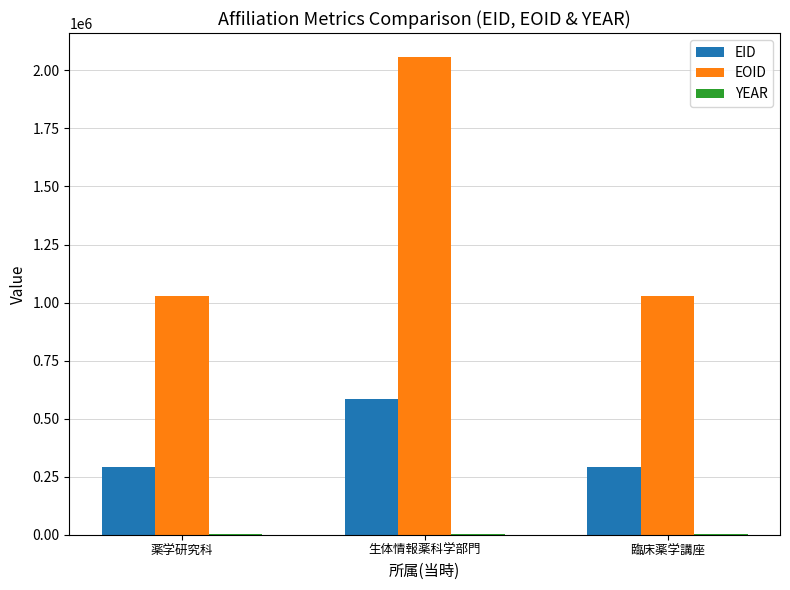

How many groups of bars are there?

3